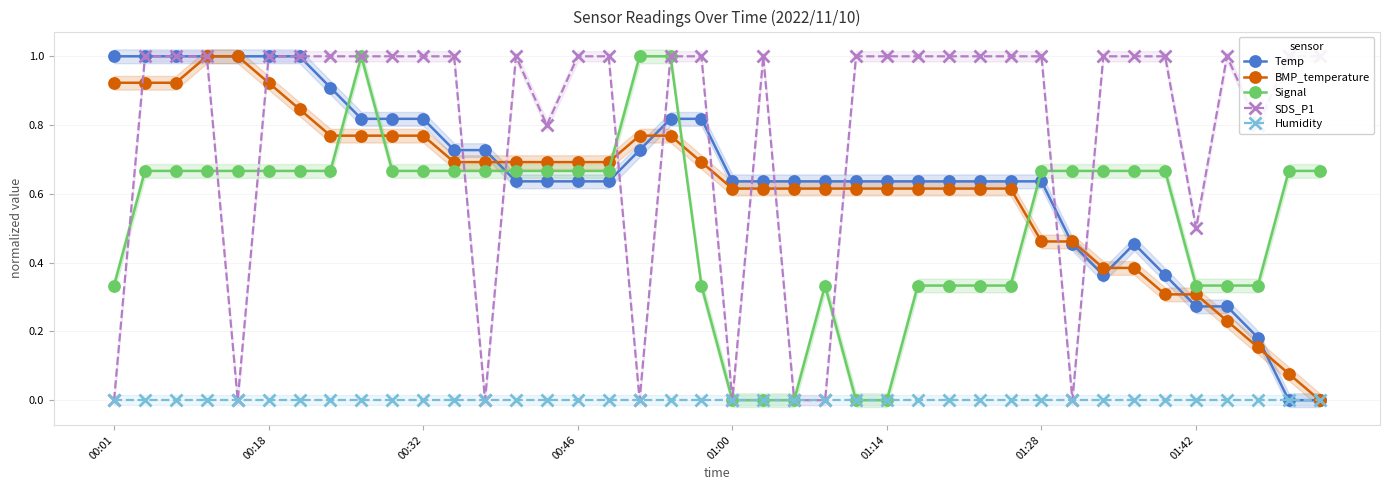

Is this an area chart (filled region under the line)?

No